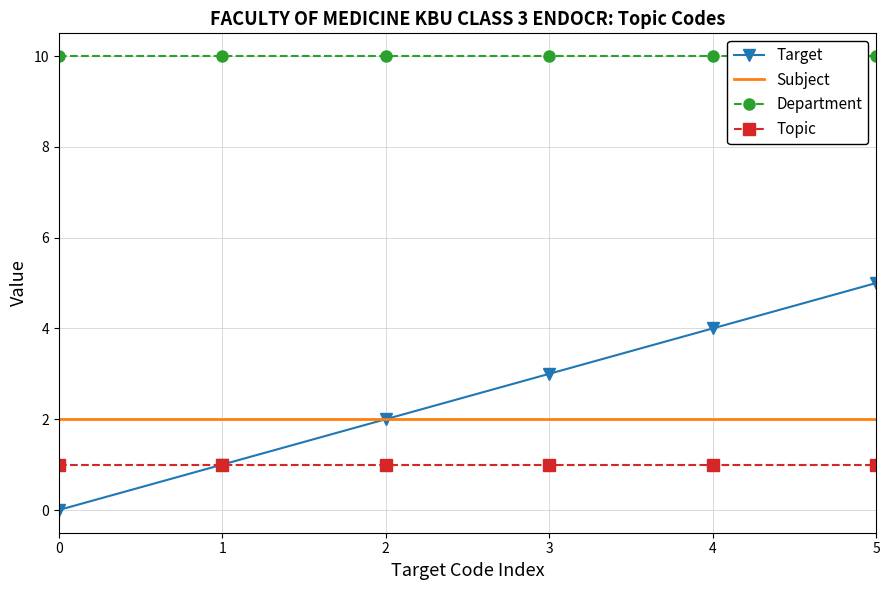

What is the average value of the Topic series?

1